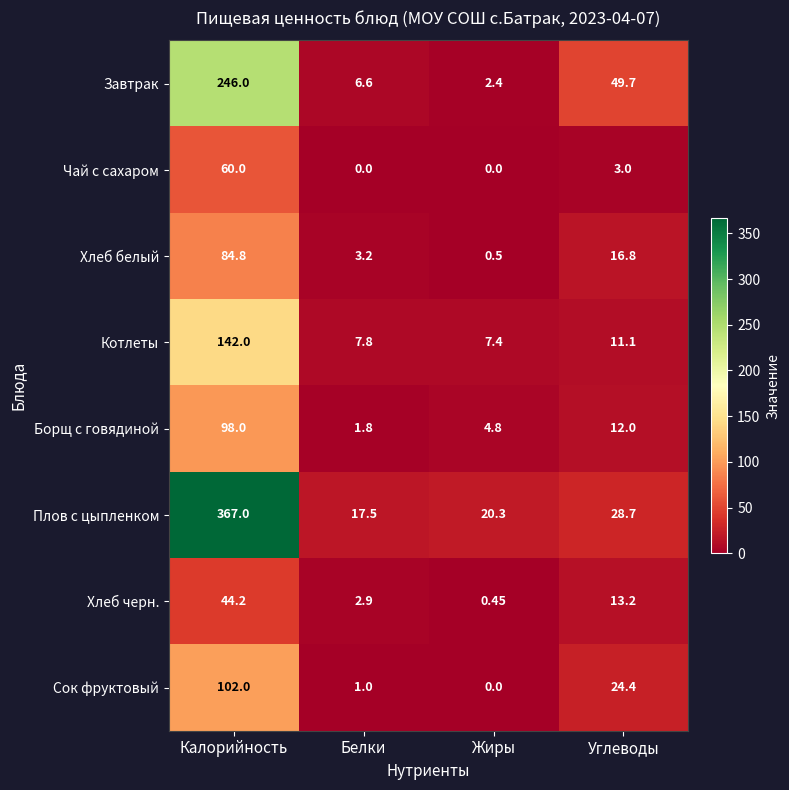

Count the number of data series in this chart.

8